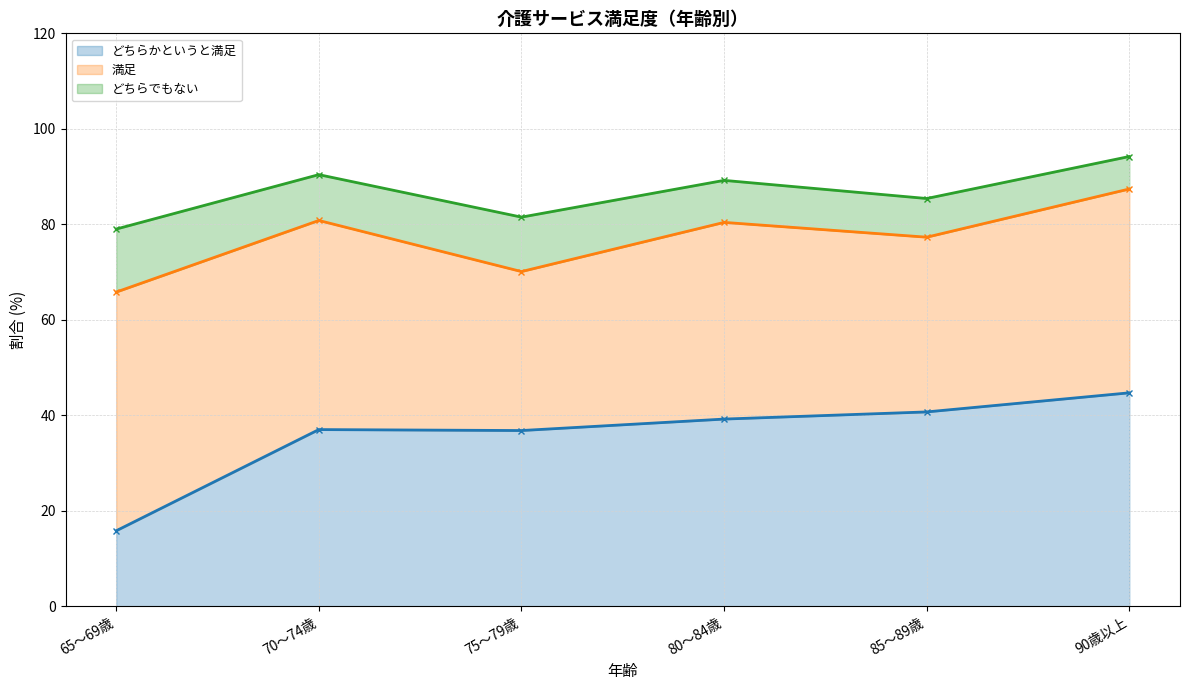

How many data points does each series have?

6